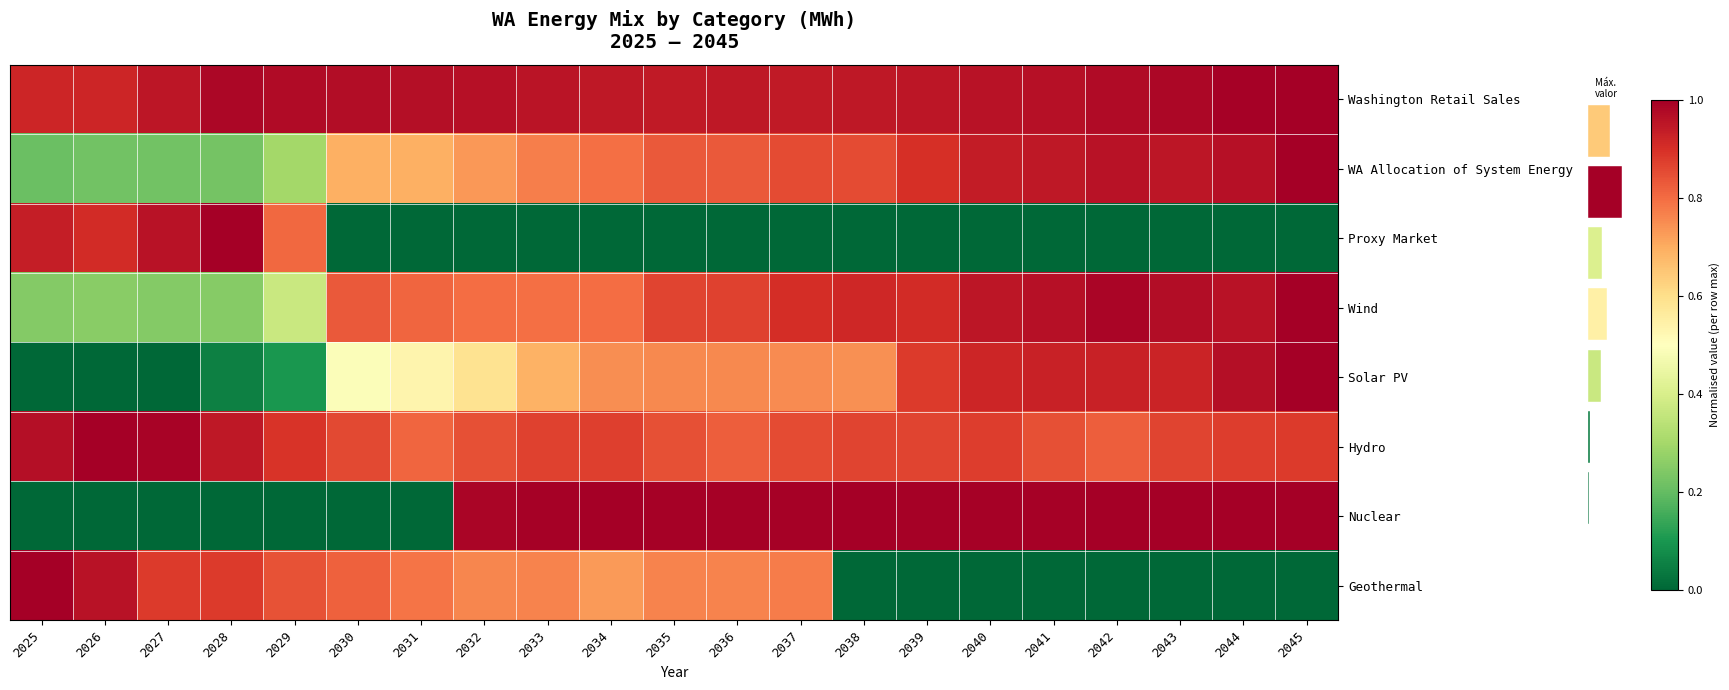

Is the value of WA Allocation of System Energy at 2033 greater than the value of Washington Retail Sales at 2032?

No